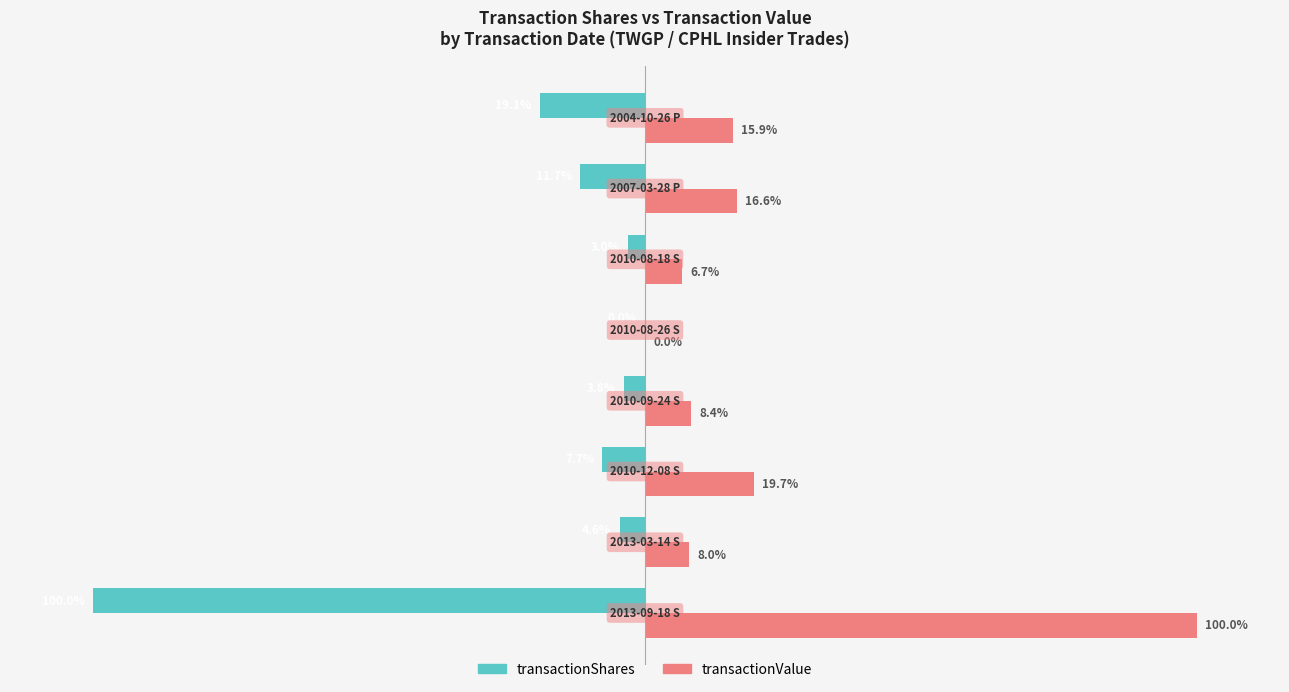

What are all the series names shown in the legend?

transactionShares, transactionValue